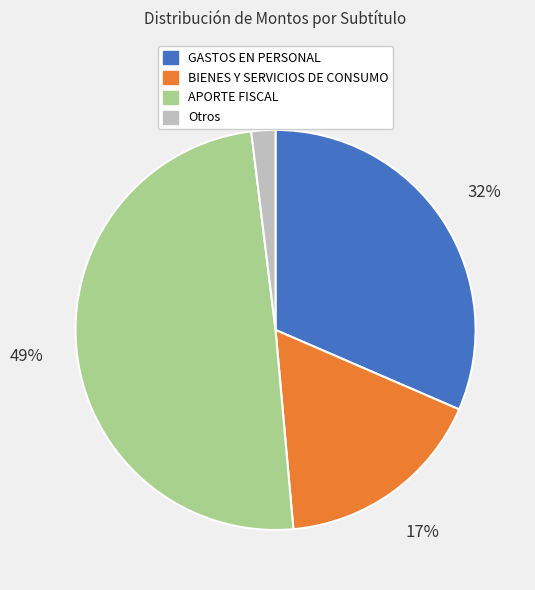

Which category has the biggest portion of the pie?

APORTE FISCAL